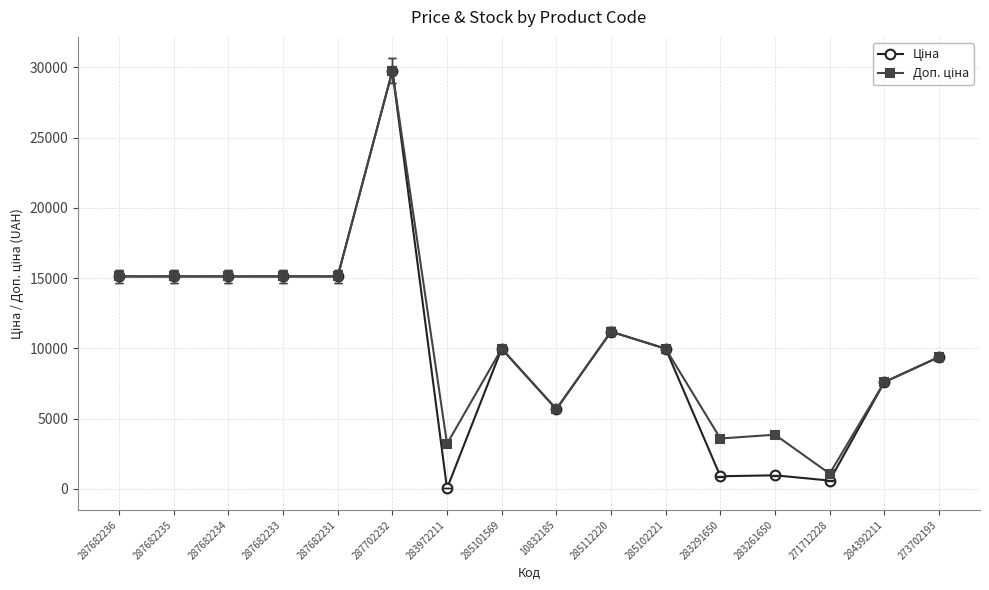

What is the total value across all series at 283261650?

4817.6